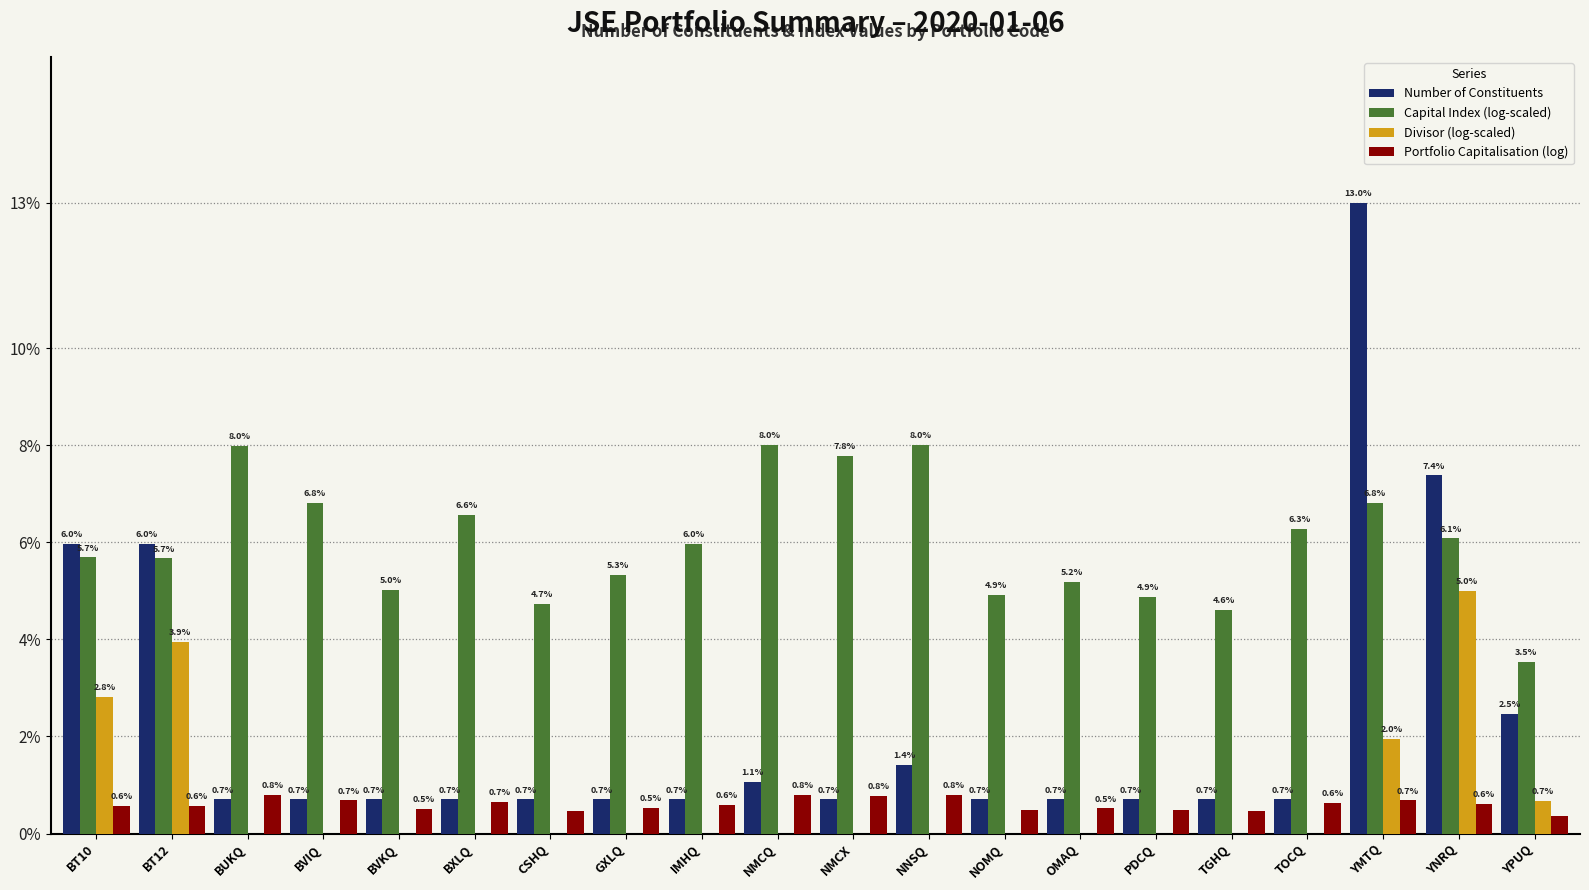

What is the highest value of the Number of Constituents series?

13.0